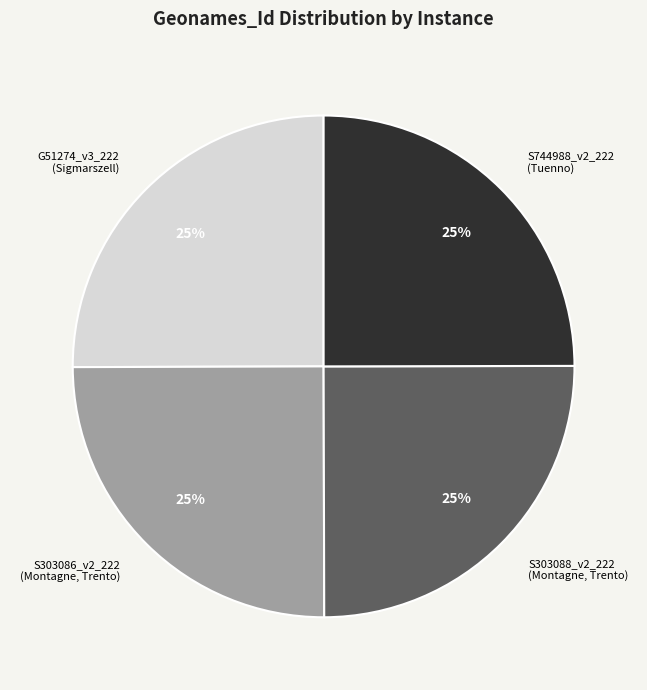

What percentage is the S303088_v2_222 slice, to the nearest percent?

25%